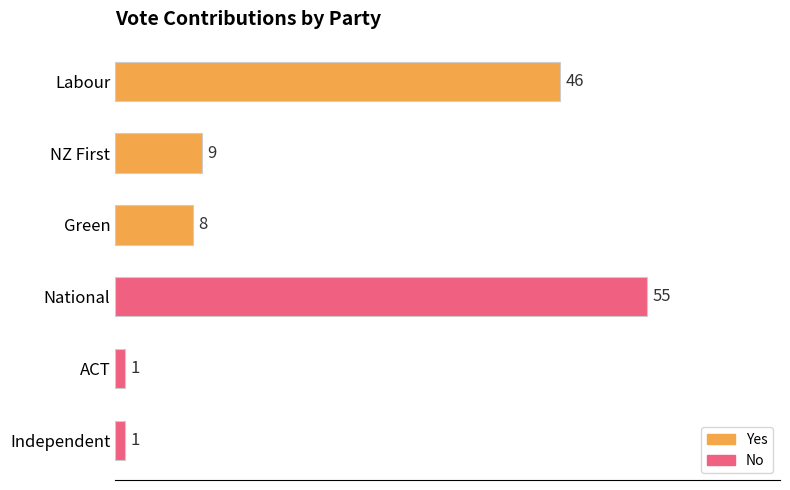

Is it true that the value at NZ First is 3?

False